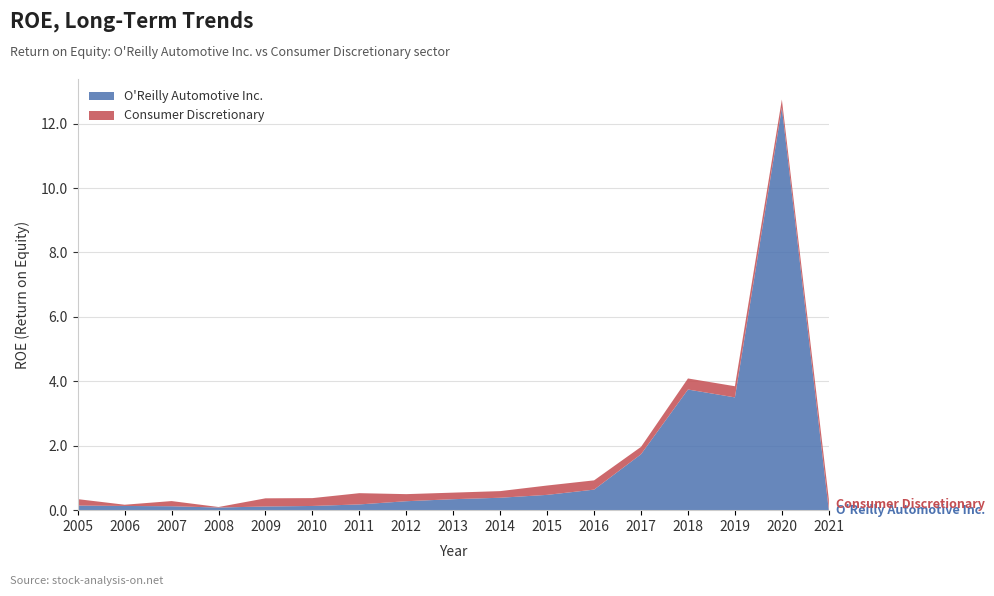

Reading left to right, list all the values displayed in this chart.

O'Reilly Automotive Inc.: 0.1	0.1	0.1	0.1	0.1	0.1	0.2	0.3	0.3	0.4	0.5	0.6	1.7	3.7	3.5	12.5	0.0
Consumer Discretionary: 0.2	0.0	0.2	0.0	0.3	0.2	0.3	0.2	0.2	0.2	0.3	0.3	0.2	0.3	0.3	0.3	0.3